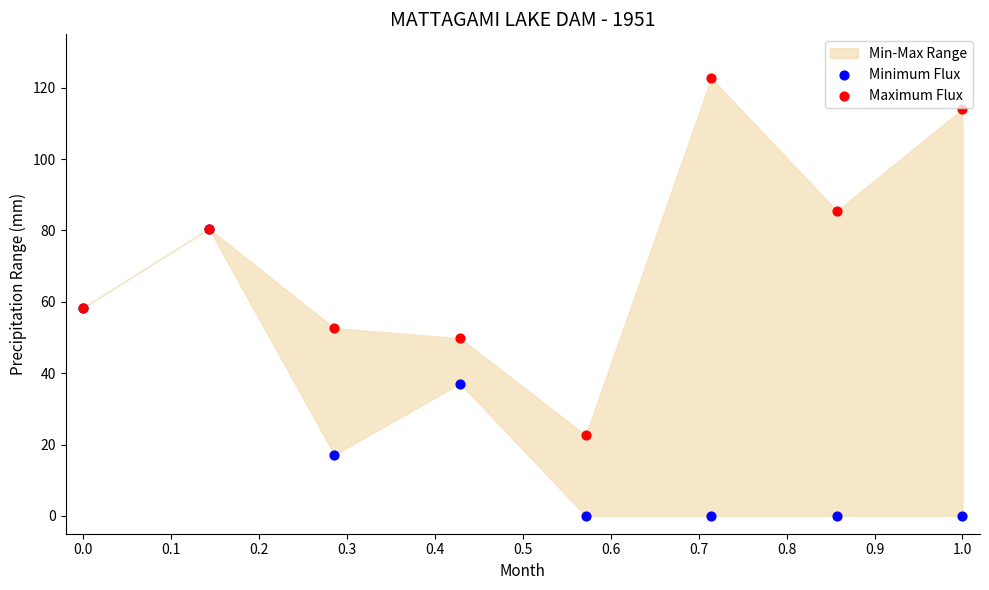

In the Minimum Flux series, what Y value is closest to 40?

37.1